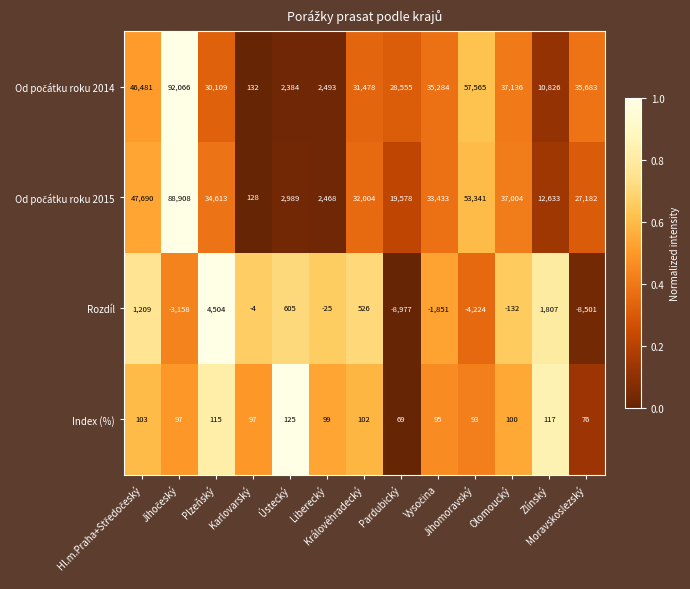

What is the greatest value displayed?

92066